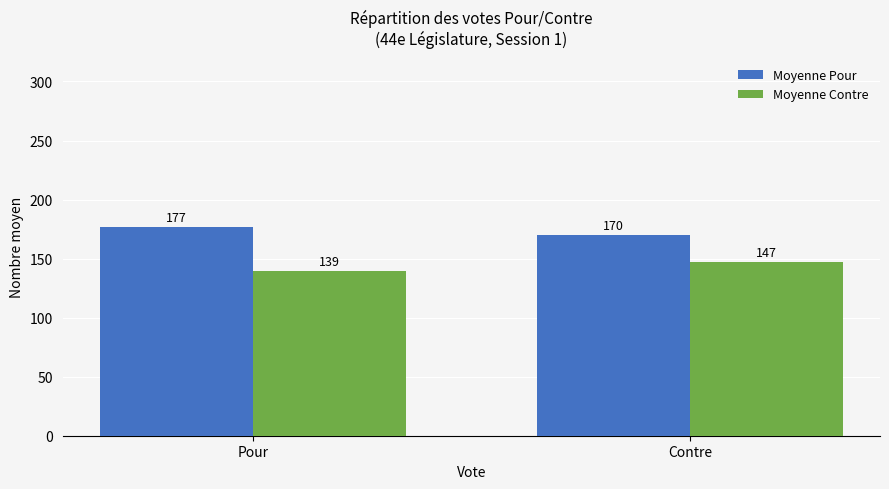

Rank the series at Pour from lowest to highest value.

Moyenne Contre, Moyenne Pour